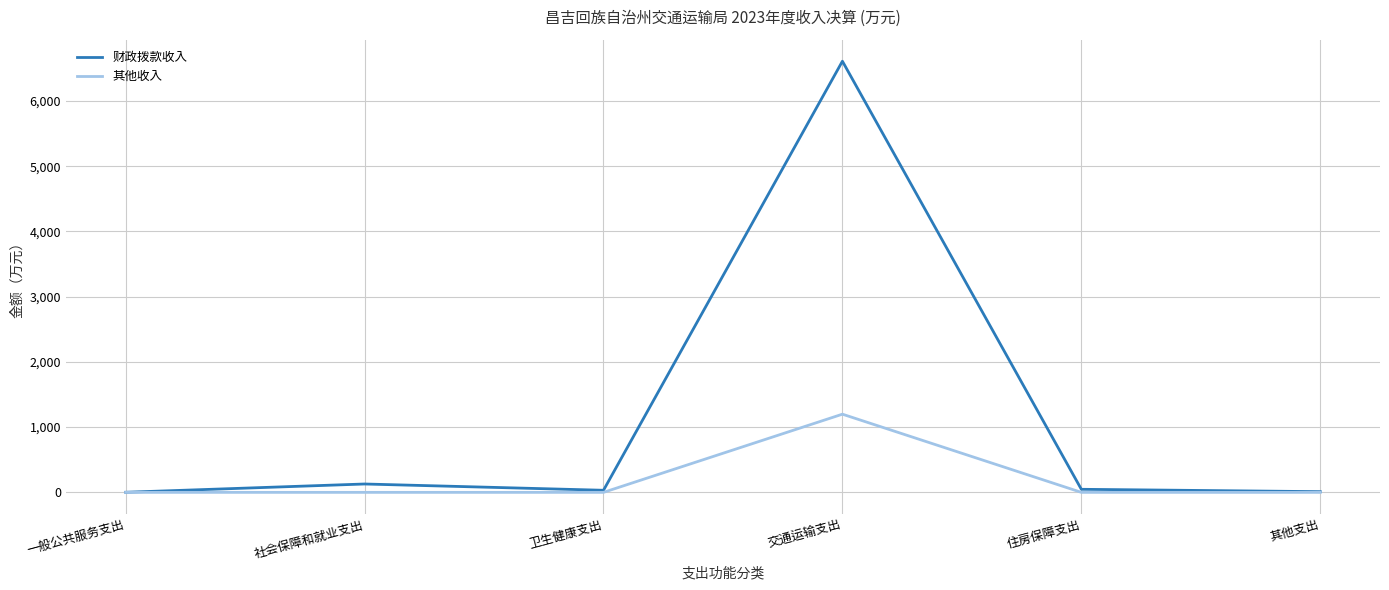

The value of 其他收入 at 交通运输支出 is 482.2. True or false?

False